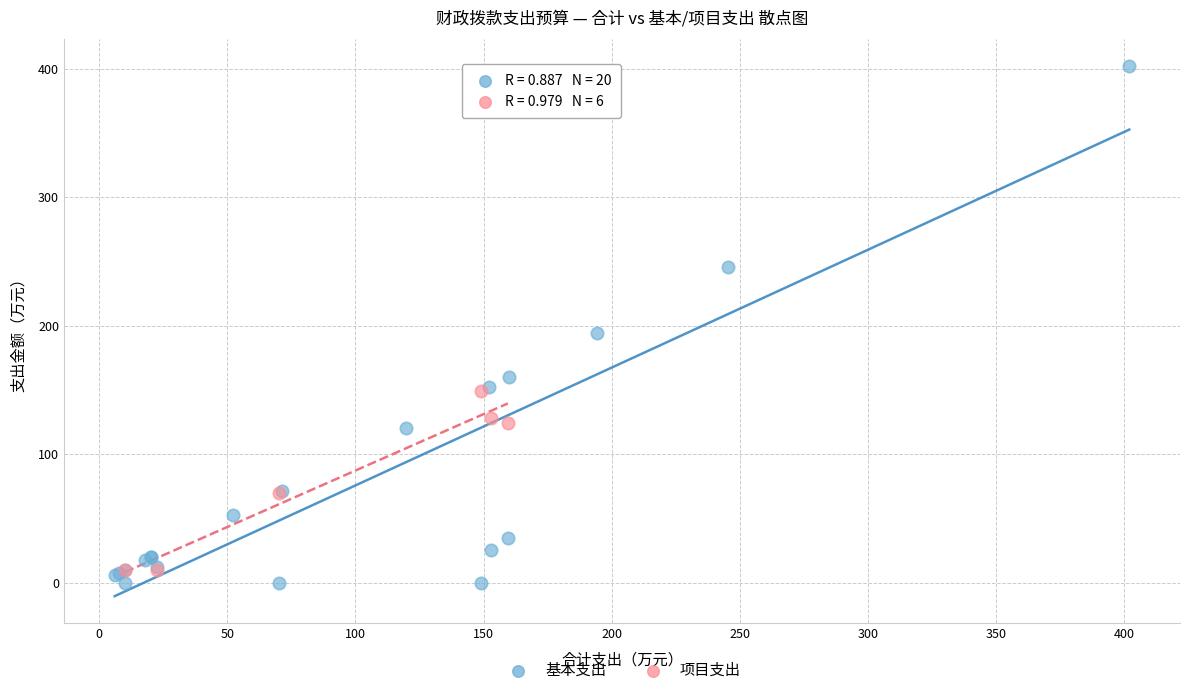

Which series has the widest spread of Y values?

基本支出